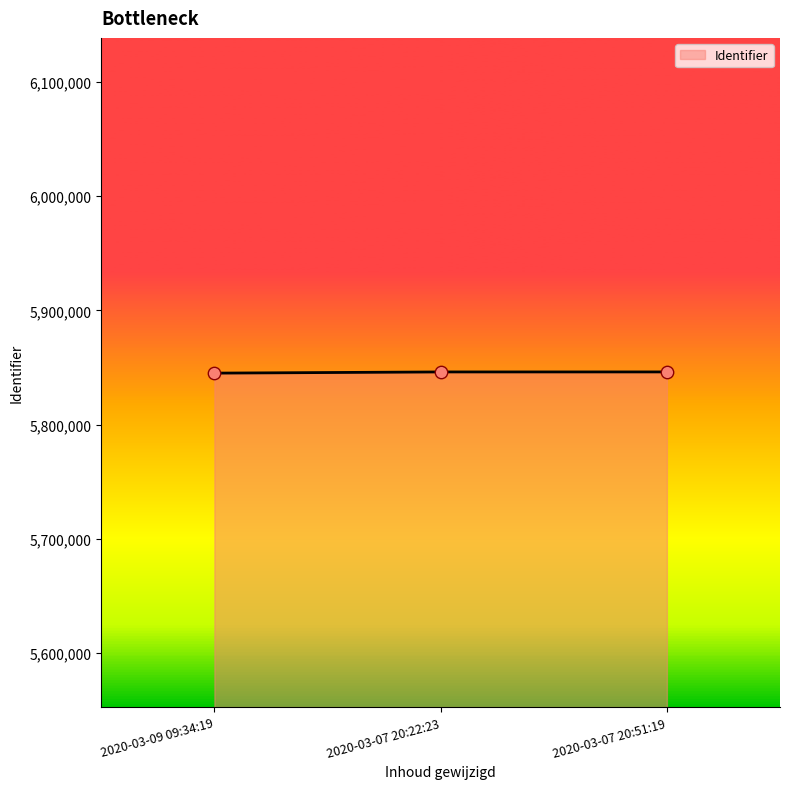

What is the greatest value displayed?

5846091